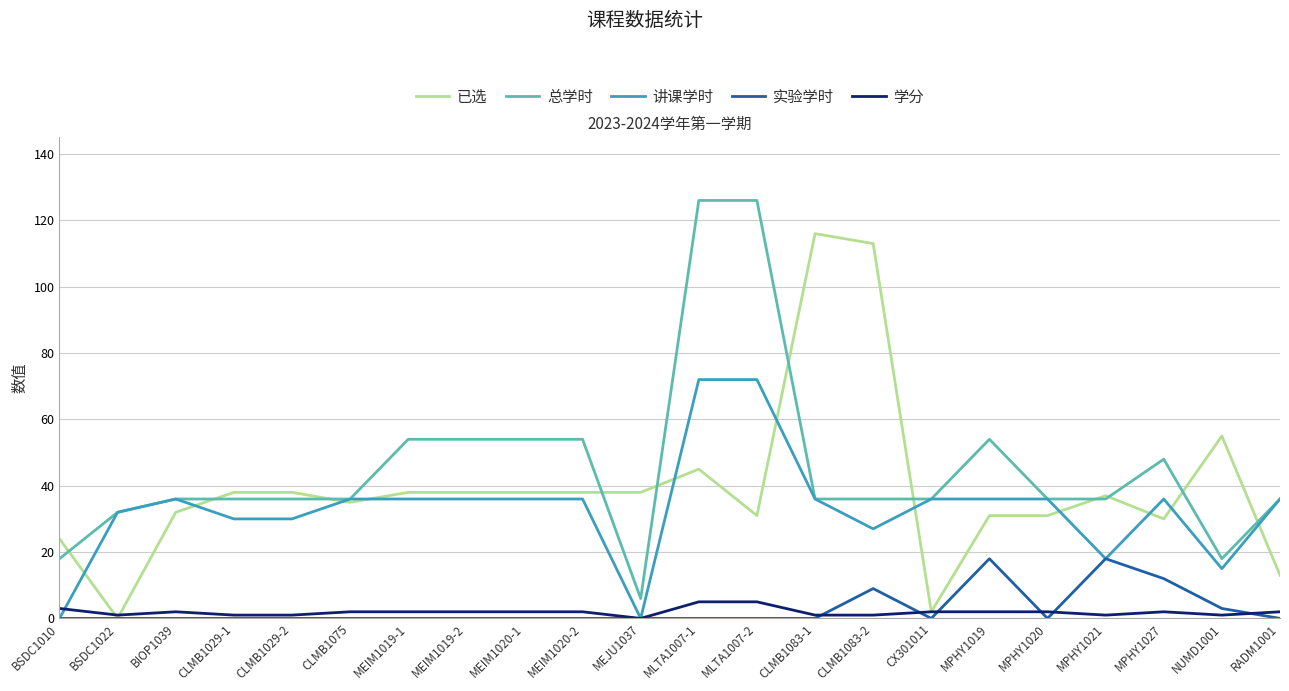

Is it true that 实验学时 equals -9 at CLMB1083-1?

False